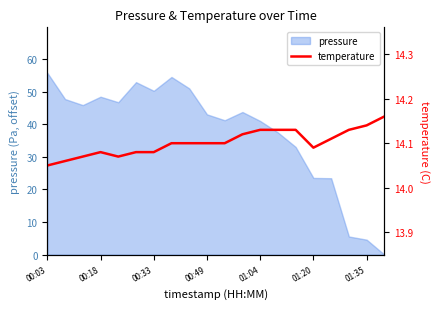

What is the highest value of the pressure series?

55.8